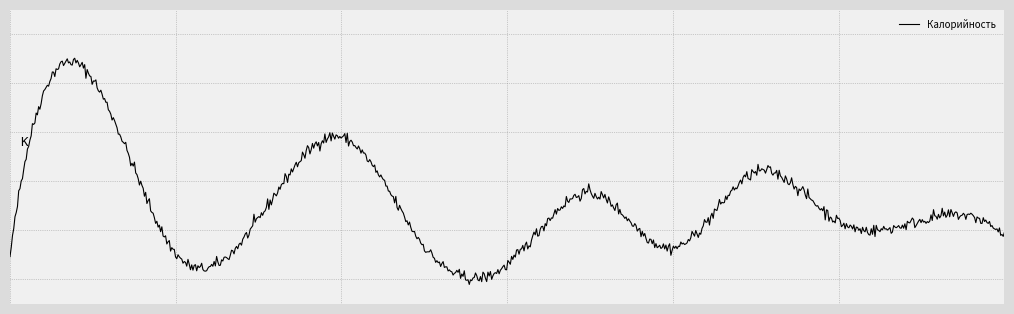

What is the label of the 9th point from the left?

фрикаделька из птицы